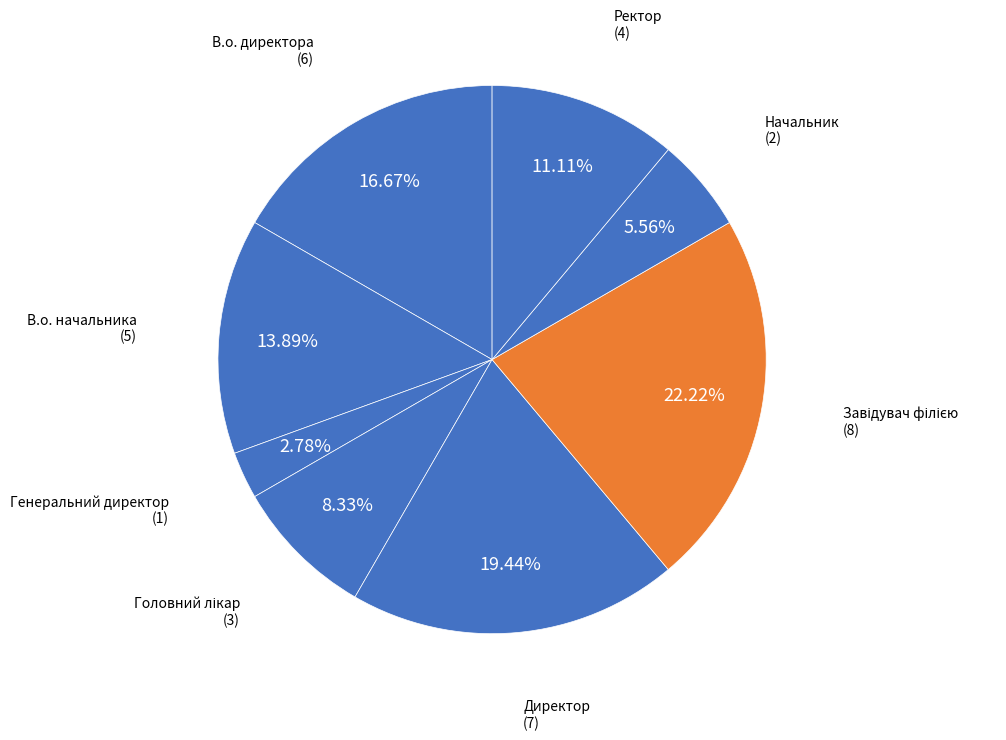

Is В.о. начальника the majority of the pie?

No